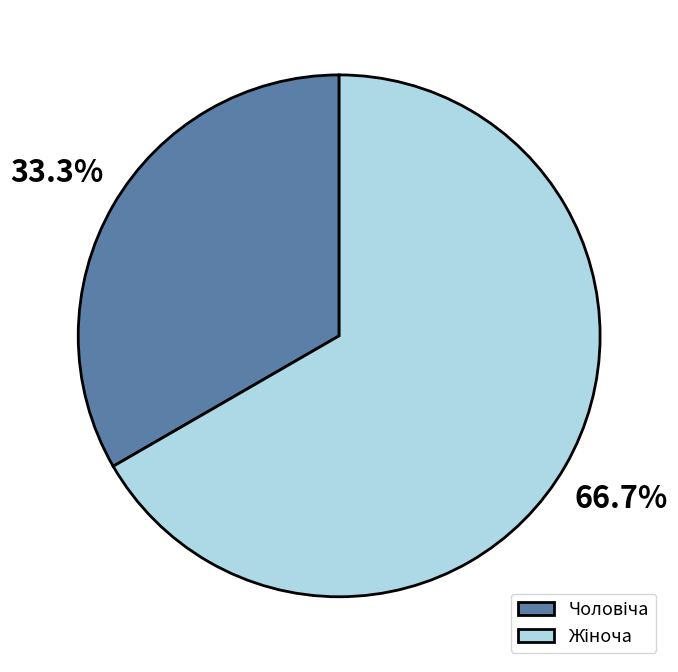

Count the number of slices in the pie.

2